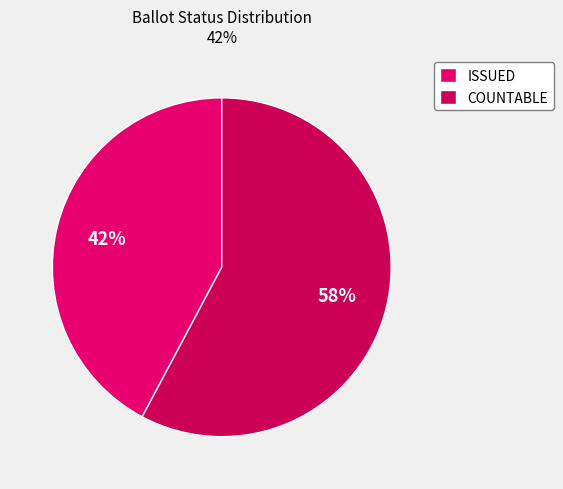

To the nearest percent, what is the average slice percentage?

50%